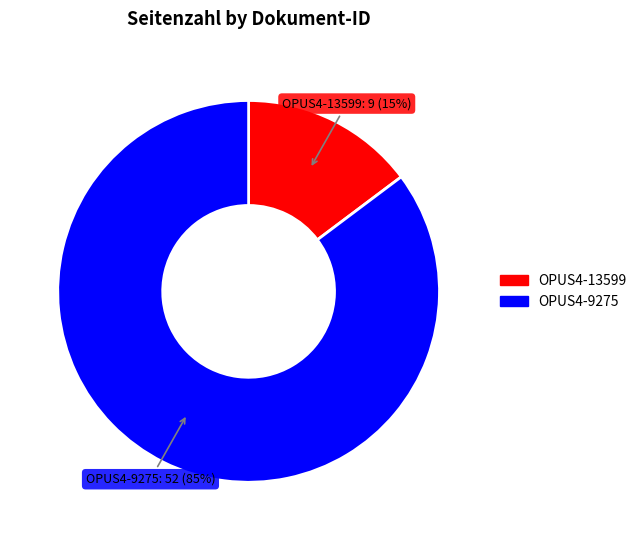

Do OPUS4-9275 and OPUS4-13599 together represent more than half of the pie?

Yes